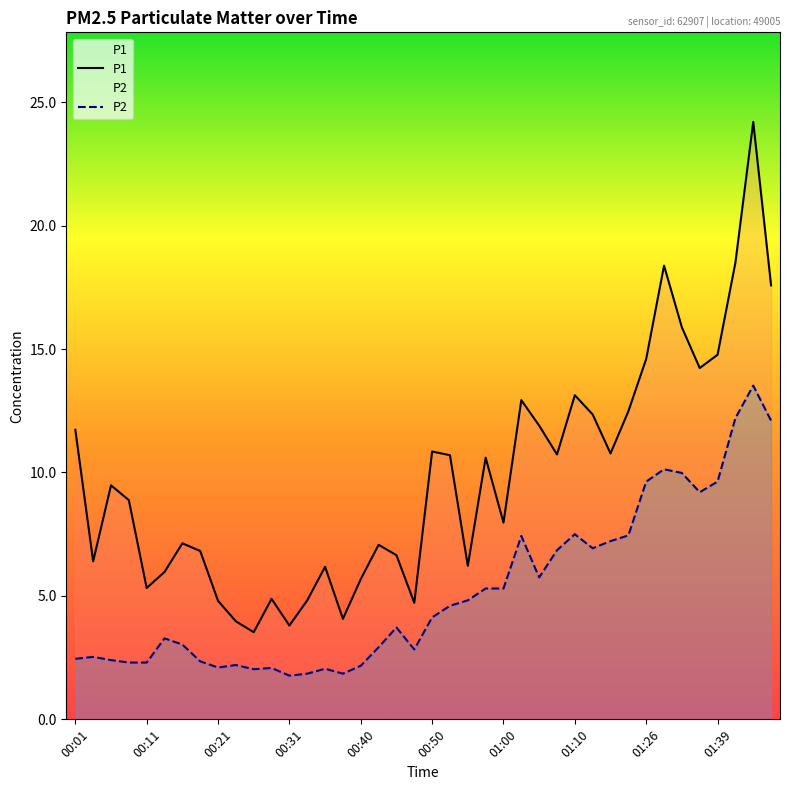

Between 01:05 and 00:26, which is larger?

01:05